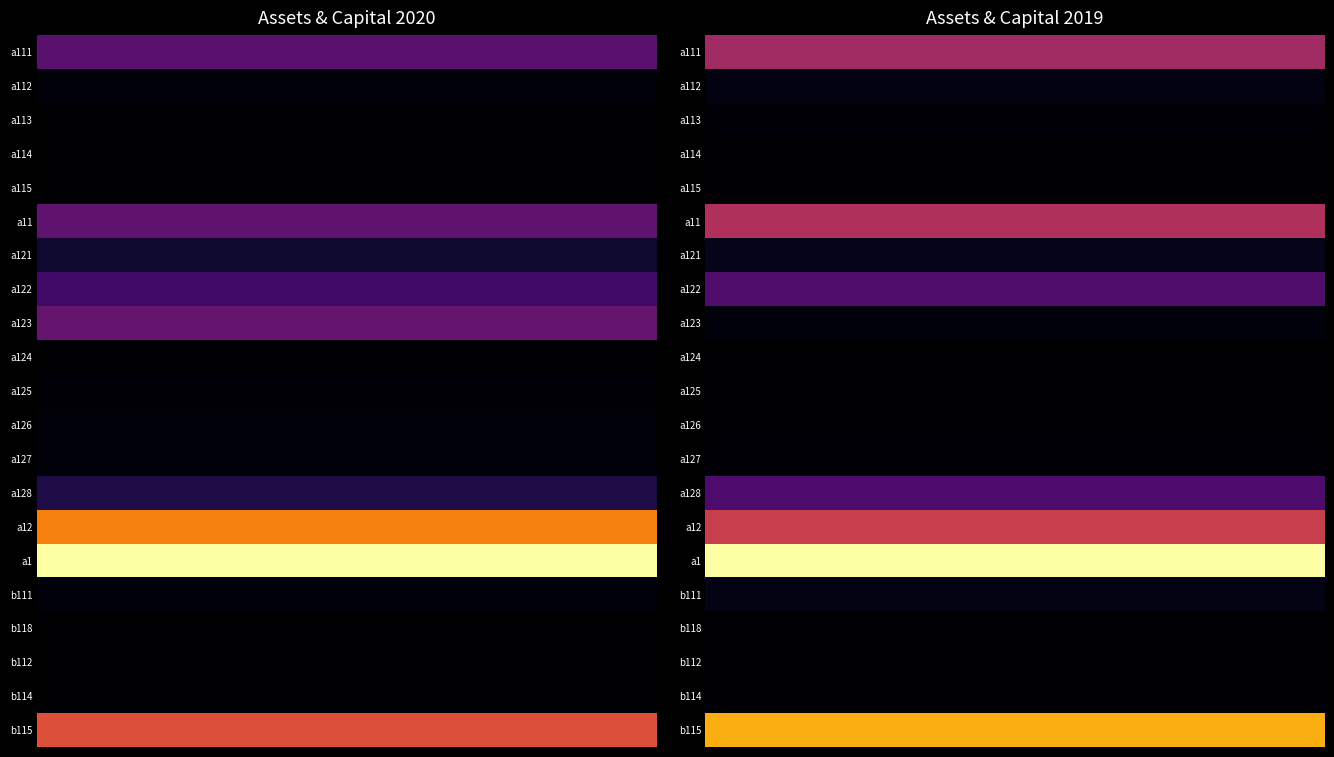

What is the total value across all series at 2?

37776127